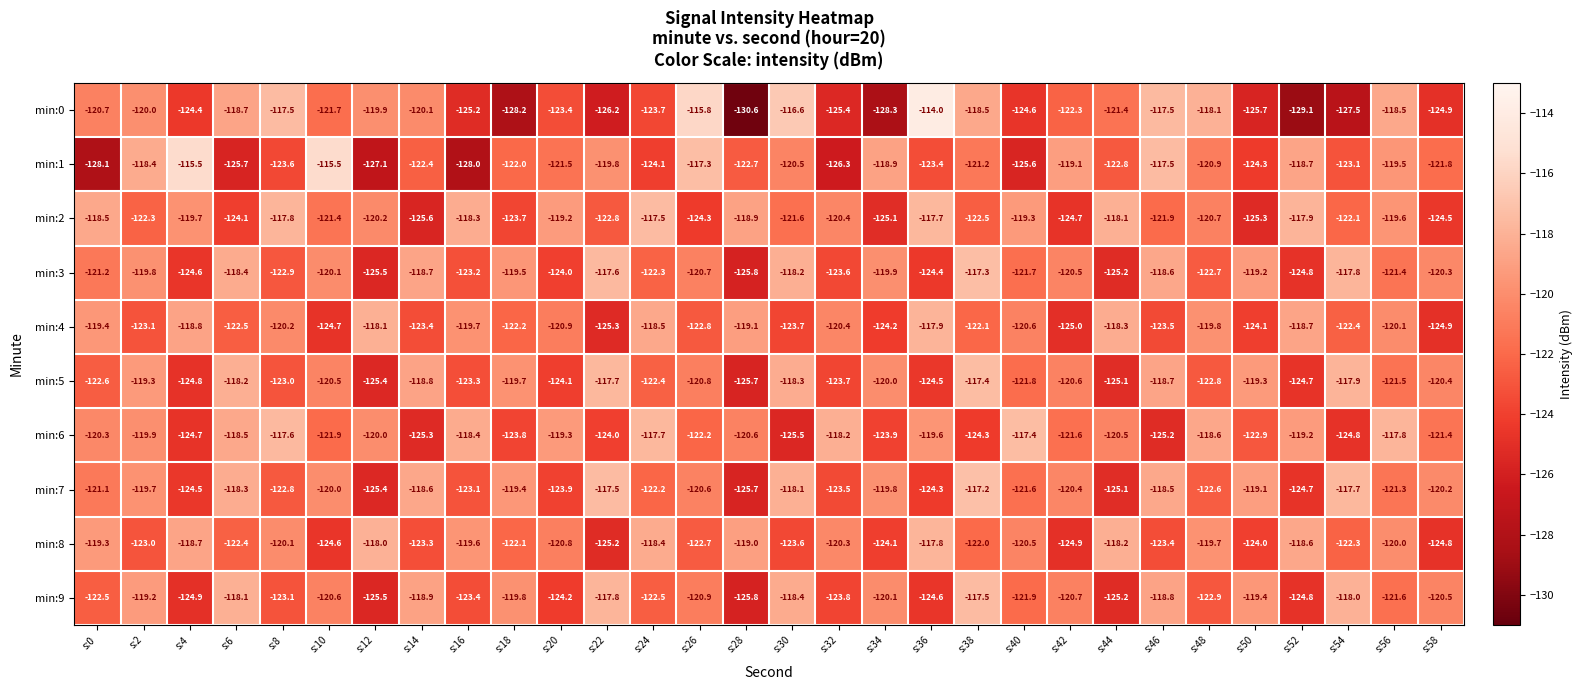

At which category is the sum across all series the highest?

s:38